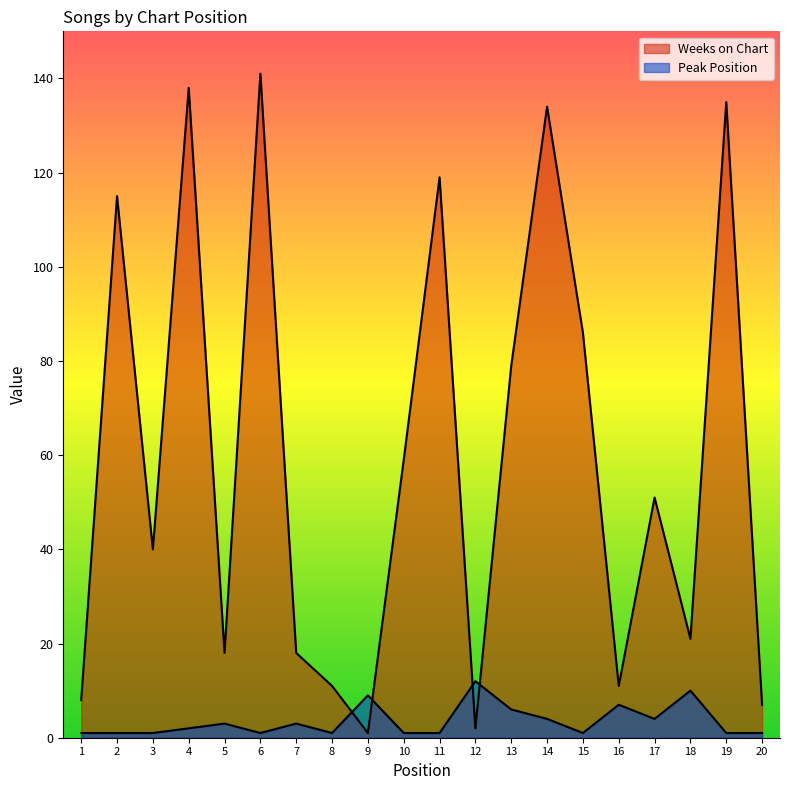

The Weeks on Chart series shows 40 at 3. True or false?

True